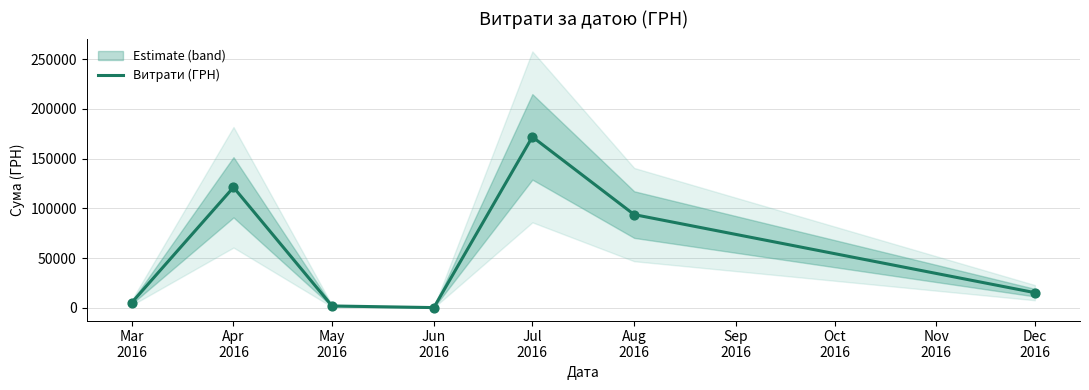

Approximately how many times larger is the value at Jul
2016 compared to Mar
2016?

33.5